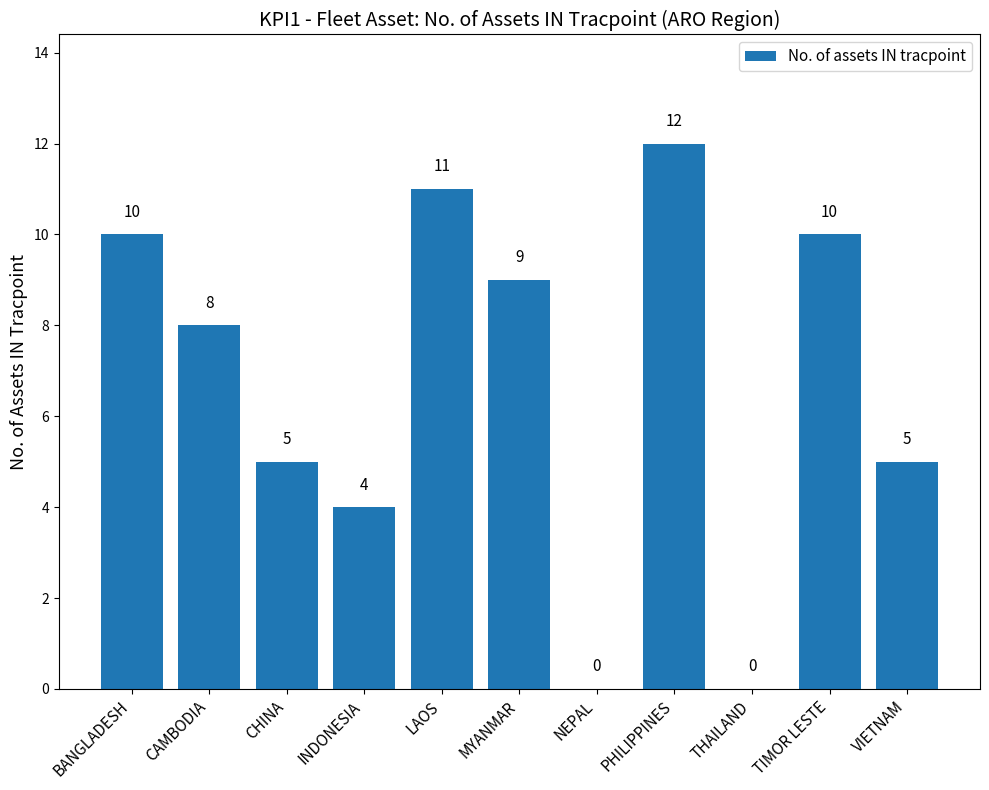

Which category has the highest value across all series?

PHILIPPINES